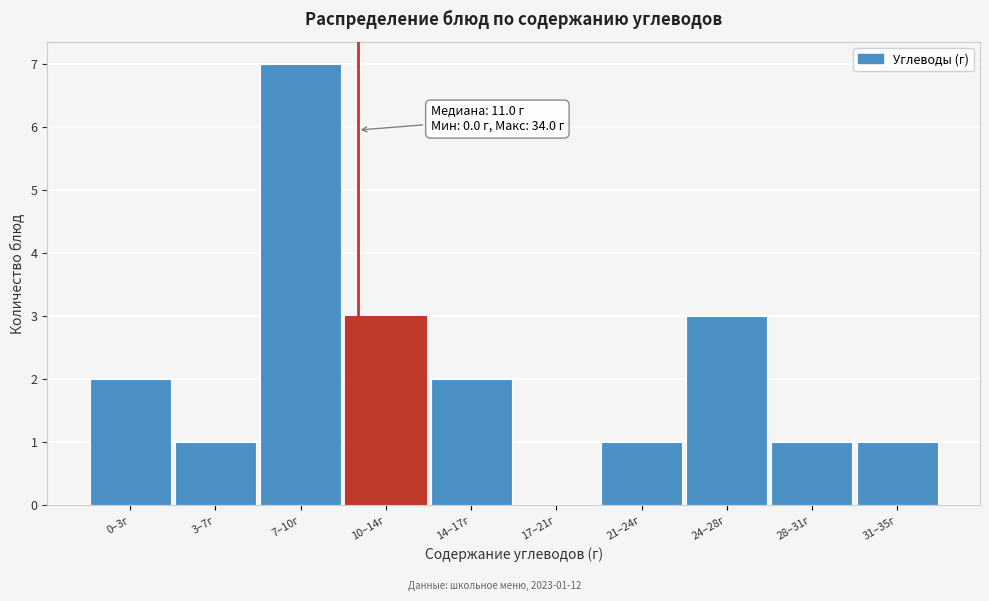

At which category does the chart reach its peak across all series?

7–10г